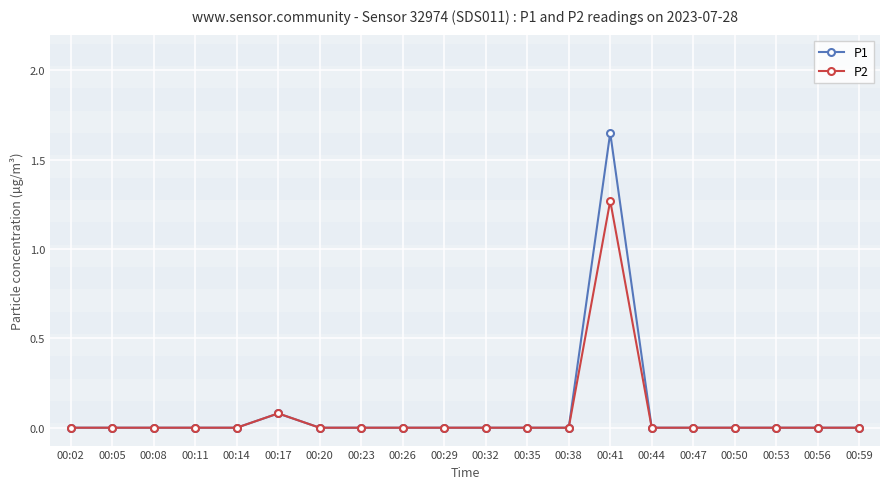

Which category has the highest value across all series?

00:41